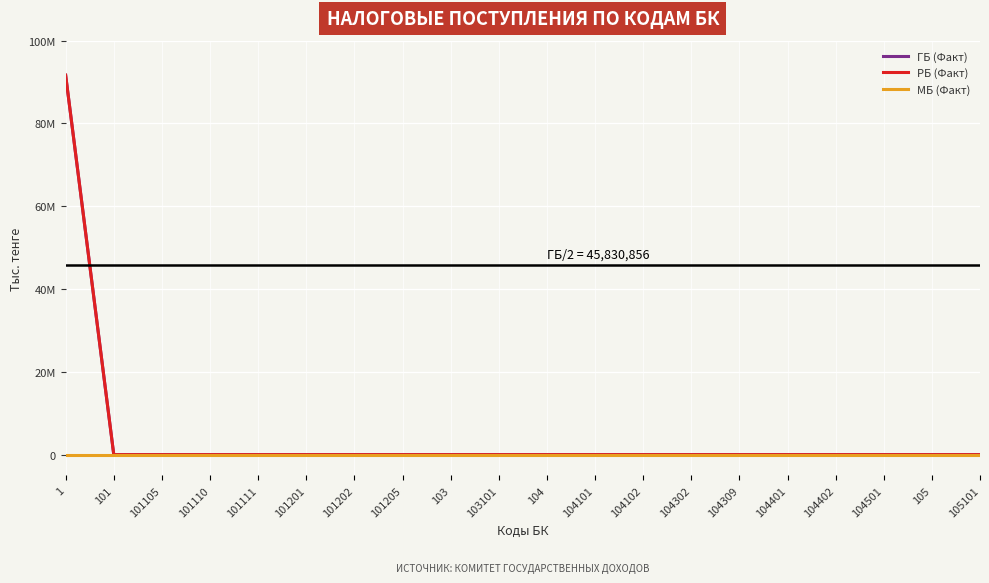

True or false: РБ (Факт) and ГБ (Факт) cross at least once.

False